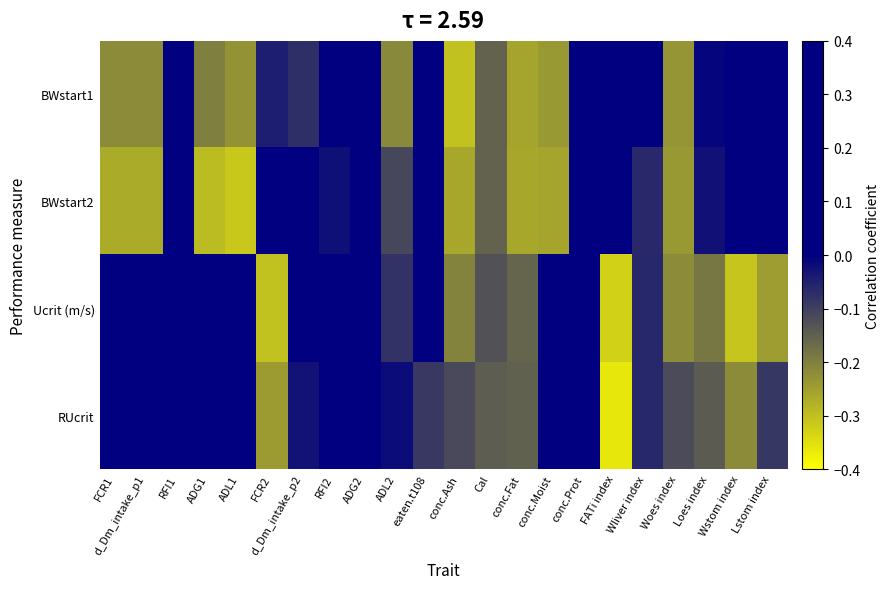

Reading left to right, transcribe all the data shown in this chart.

BWstart1: FCR1=-0.2	d_Dm_intake_p1=-0.2	RFI1=0.0	ADG1=-0.2	ADL1=-0.2	FCR2=-0.0	d_Dm_intake_p2=-0.1	RFI2=0.0	ADG2=0.1	ADL2=-0.2	eaten.t108=0.1	conc.Ash=-0.3	Cal=-0.2	conc.Fat=-0.3	conc.Moist=-0.2	conc.Prot=0.1	FATi index=0.2	Wliver index=0.0	Woes index=-0.2	Loes index=-0.0	Wstom index=0.2	Lstom index=0.1
BWstart2: FCR1=-0.3	d_Dm_intake_p1=-0.3	RFI1=0.1	ADG1=-0.3	ADL1=-0.3	FCR2=0.0	d_Dm_intake_p2=0.0	RFI2=-0.0	ADG2=0.1	ADL2=-0.1	eaten.t108=0.1	conc.Ash=-0.3	Cal=-0.2	conc.Fat=-0.3	conc.Moist=-0.3	conc.Prot=0.2	FATi index=0.2	Wliver index=-0.1	Woes index=-0.2	Loes index=-0.0	Wstom index=0.2	Lstom index=0.1
Ucrit (m/s): FCR1=0.1	d_Dm_intake_p1=0.3	RFI1=0.1	ADG1=0.3	ADL1=0.1	FCR2=-0.3	d_Dm_intake_p2=0.1	RFI2=0.3	ADG2=0.2	ADL2=-0.1	eaten.t108=0.1	conc.Ash=-0.2	Cal=-0.1	conc.Fat=-0.2	conc.Moist=0.2	conc.Prot=0.1	FATi index=-0.3	Wliver index=-0.1	Woes index=-0.2	Loes index=-0.2	Wstom index=-0.3	Lstom index=-0.2
RUcrit: FCR1=0.1	d_Dm_intake_p1=0.0	RFI1=0.0	ADG1=0.0	ADL1=0.3	FCR2=-0.2	d_Dm_intake_p2=-0.0	RFI2=0.4	ADG2=0.0	ADL2=-0.0	eaten.t108=-0.1	conc.Ash=-0.1	Cal=-0.1	conc.Fat=-0.2	conc.Moist=0.2	conc.Prot=0.0	FATi index=-0.4	Wliver index=-0.1	Woes index=-0.1	Loes index=-0.1	Wstom index=-0.2	Lstom index=-0.1